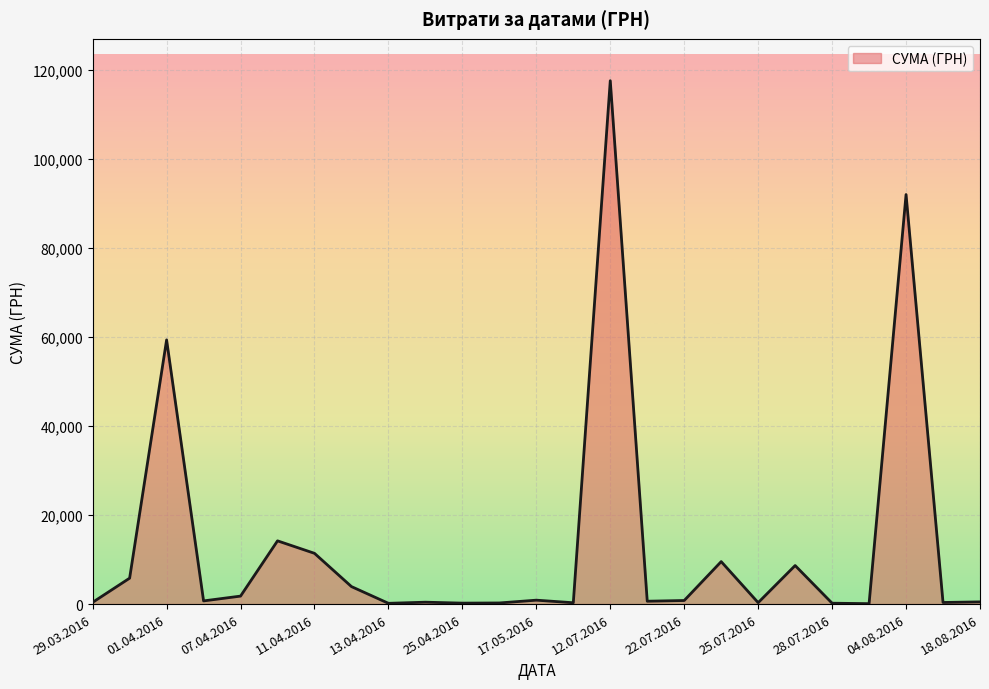

What is the maximum value shown in the chart?

117568.8